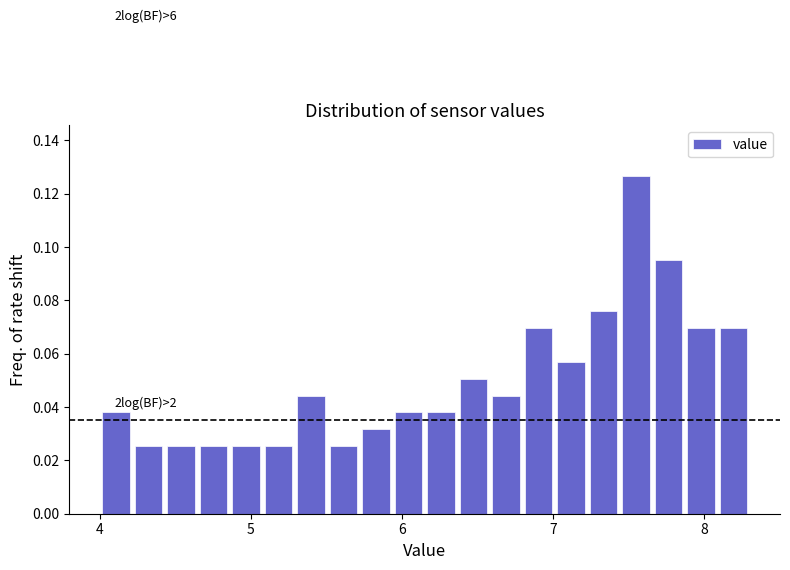

Read against the x-axis, roughly where is the centre of the tallest bar?

7.5